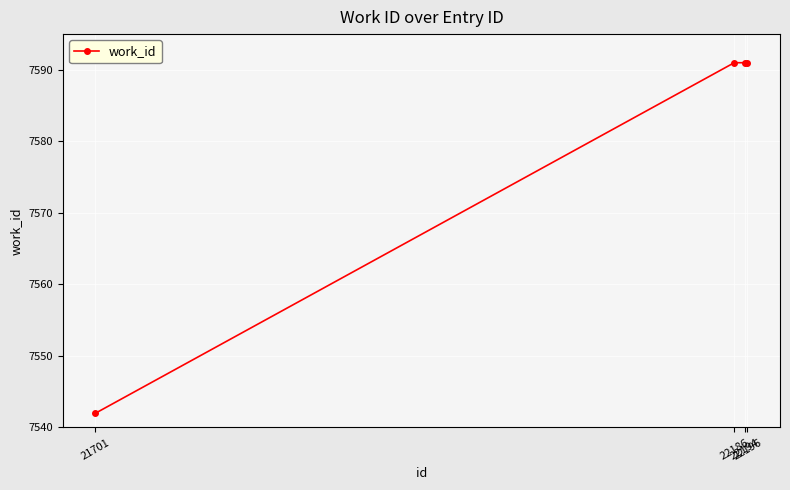

Is it true that the value at 22196 is 7591?

True